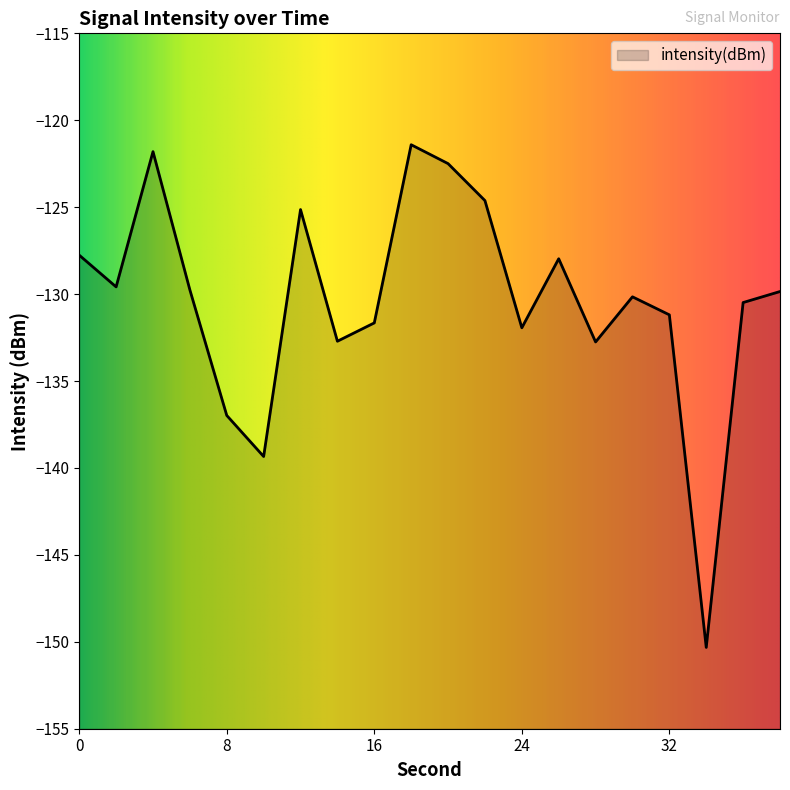

Which has a higher value, 12 or 30?

12